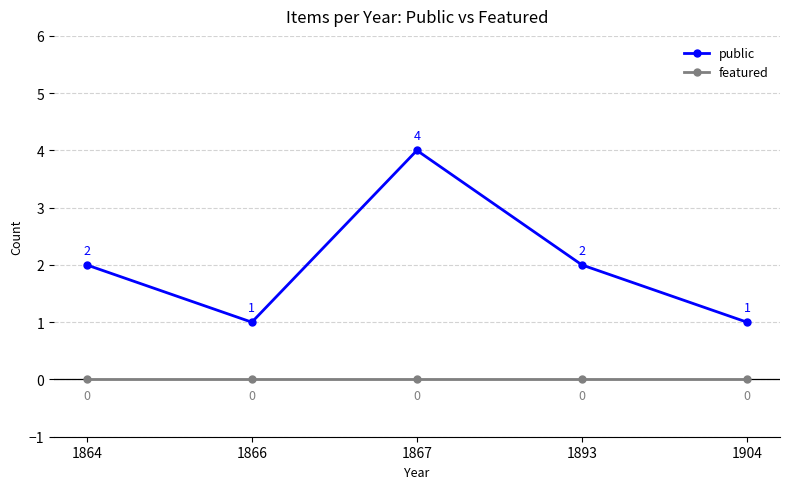

Which series has the largest range (max minus min)?

public